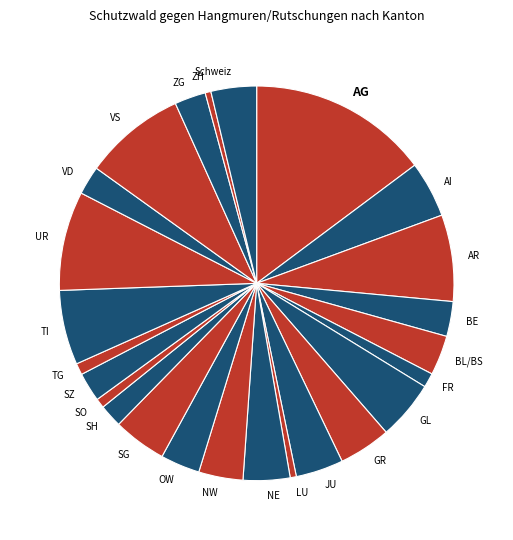

The SG slice represents 4% of the pie. True or false?

True